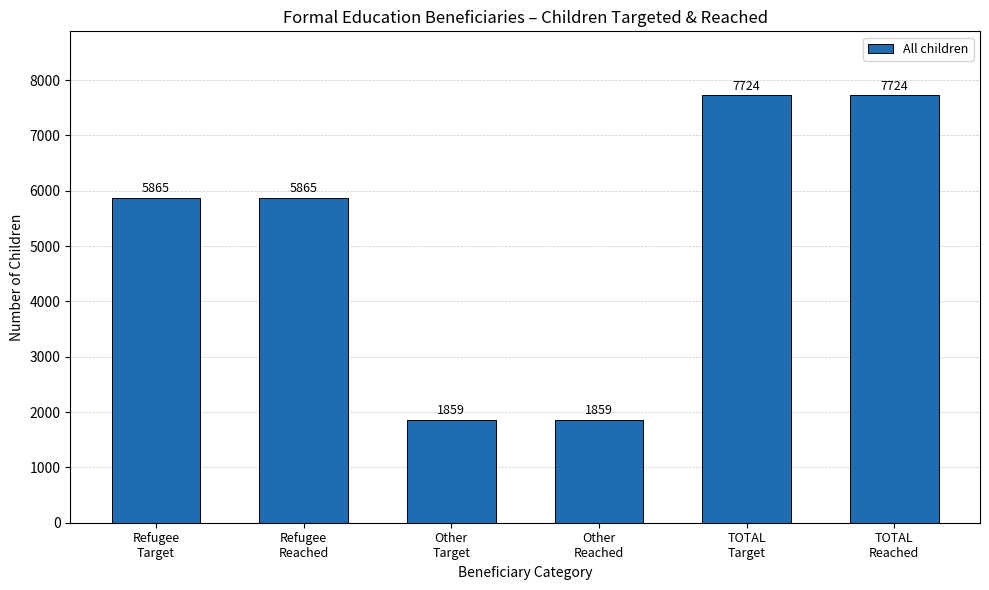

What is the smallest value displayed?

1859